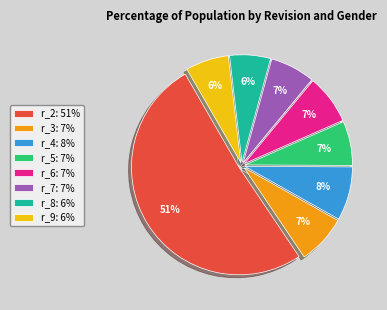

Which category has the biggest portion of the pie?

r_2: 51%